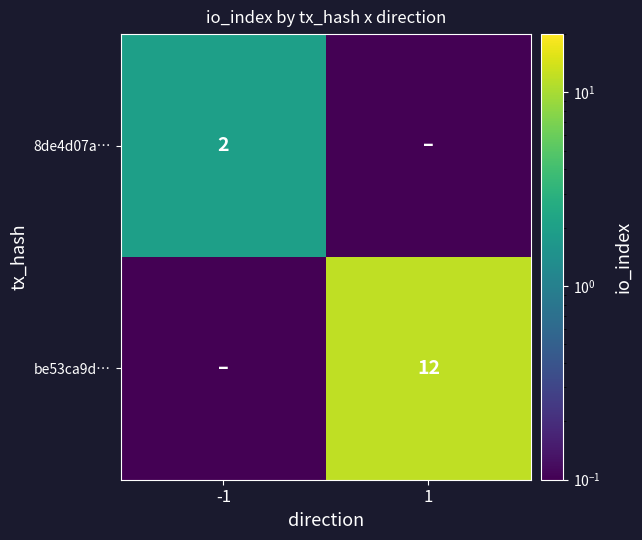

Is the value of be53ca9d… at 1 greater than the value of 8de4d07a… at -1?

Yes